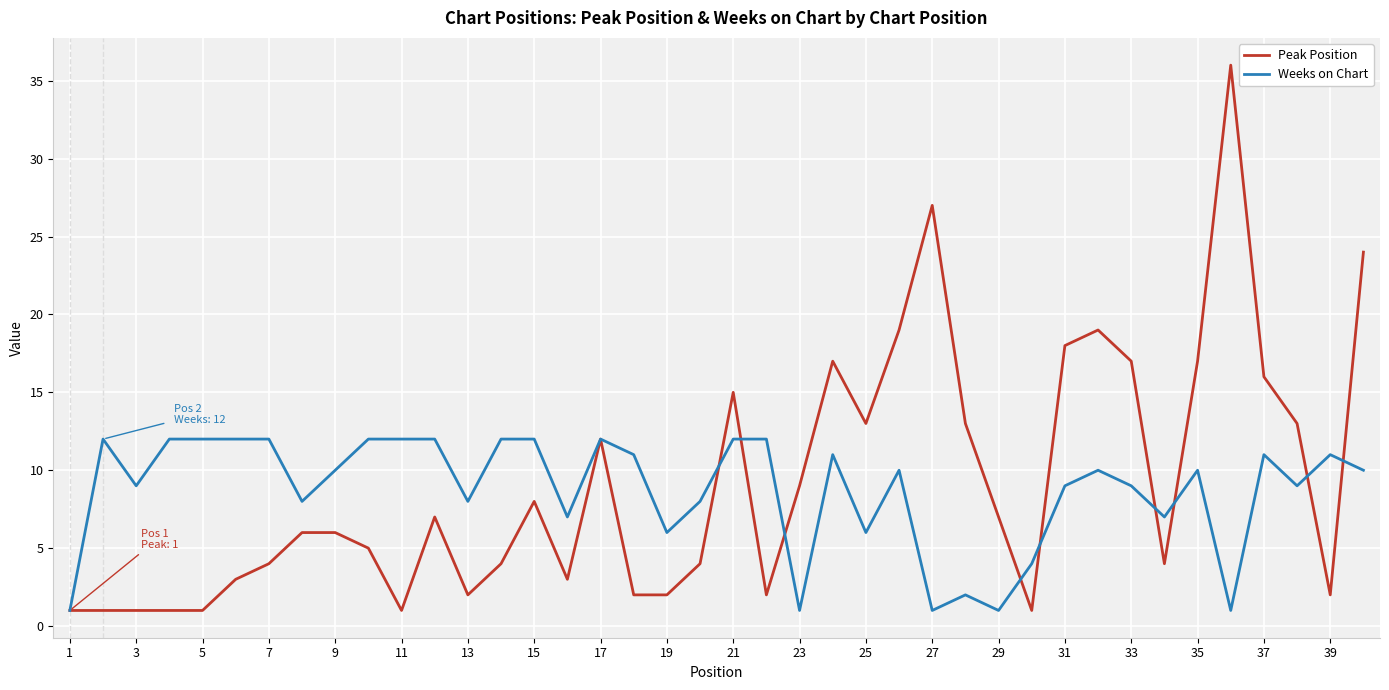

List the series in order of their peak value, lowest first.

Weeks on Chart, Peak Position